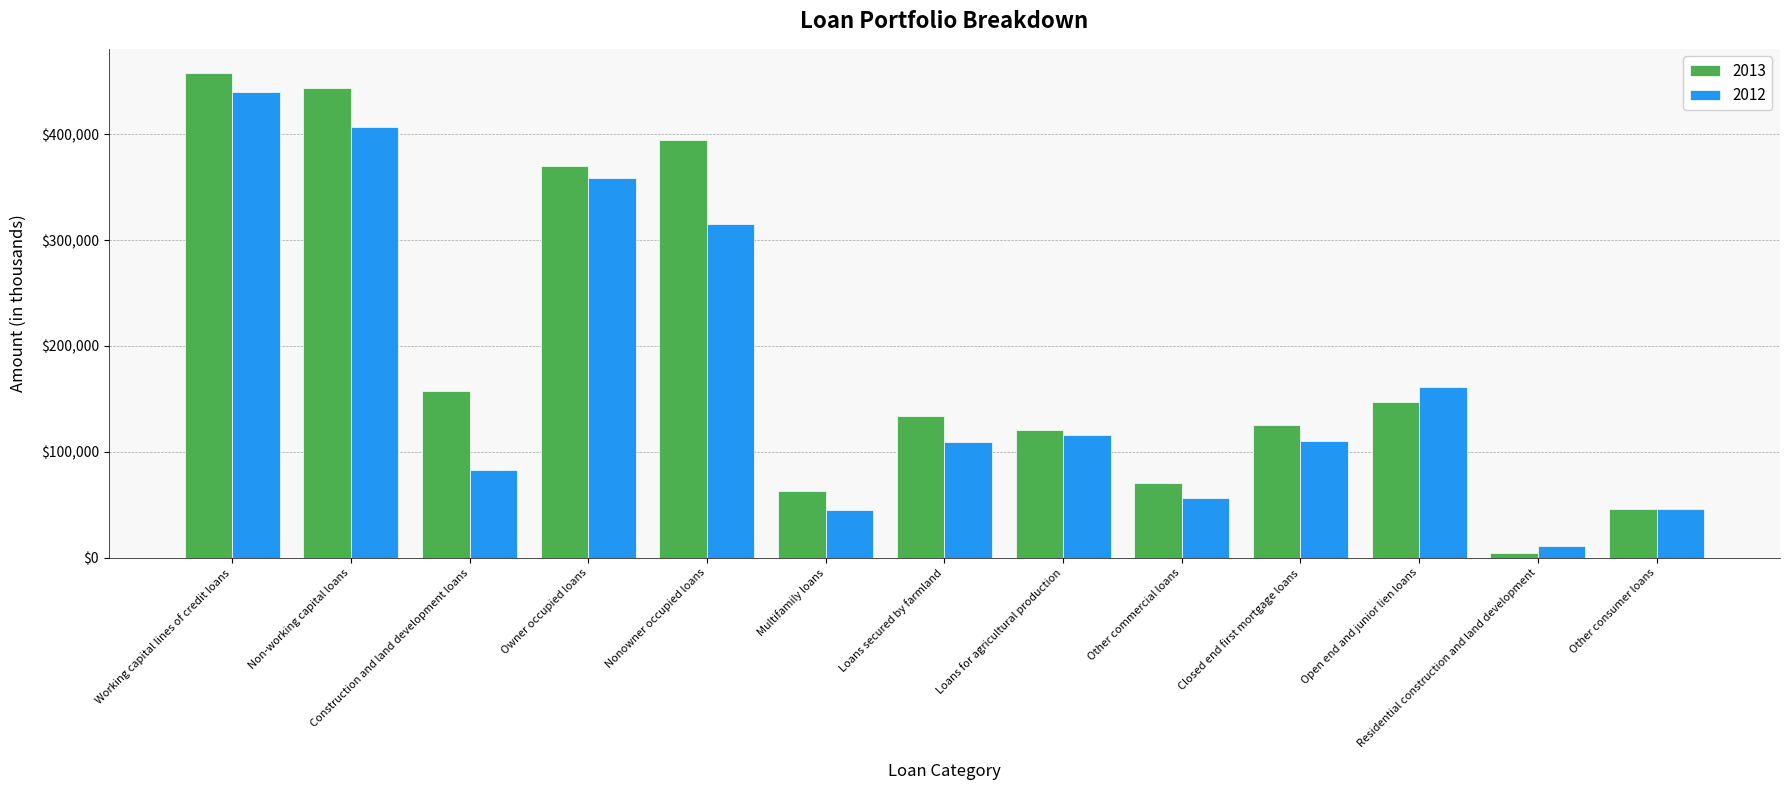

The 2013 series shows 120571 at Loans for agricultural production. True or false?

True